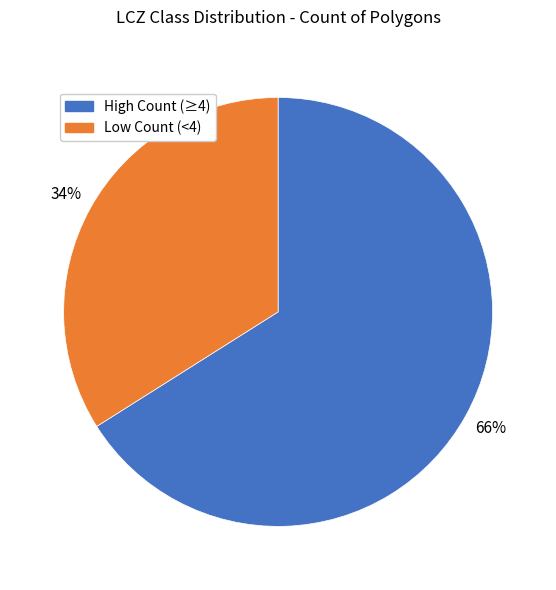

Is there any slice that represents more than half of the pie?

Yes